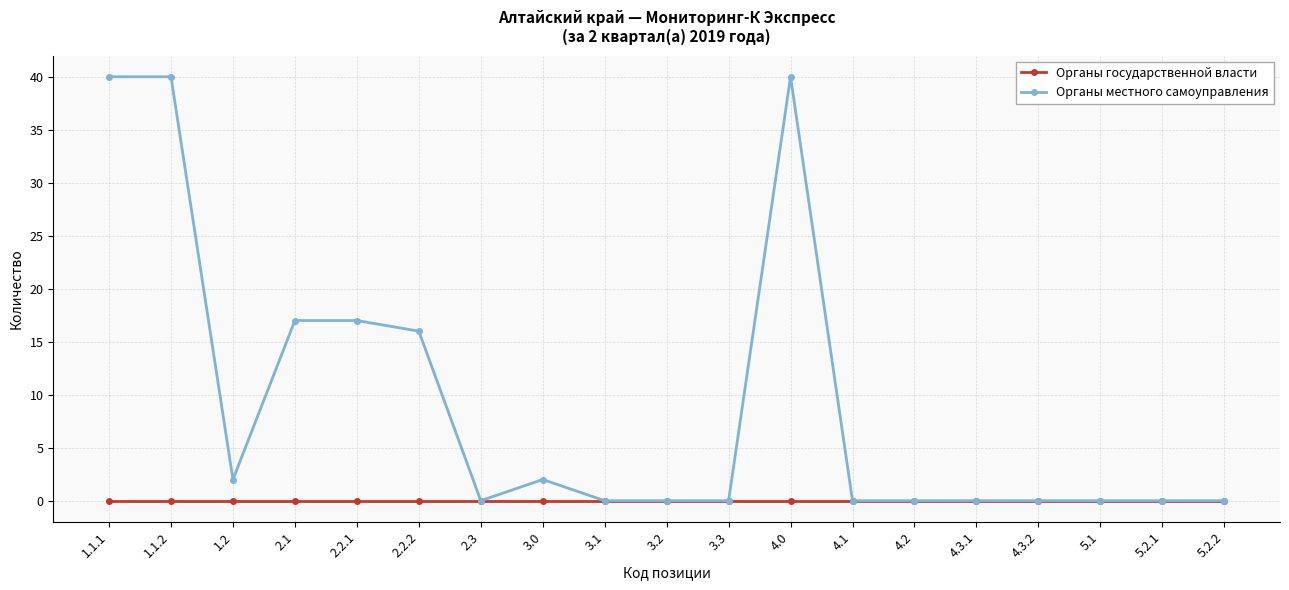

Reading left to right, transcribe all the data shown in this chart.

Органы государственной власти: 0	0	0	0	0	0	0	0	0	0	0	0	0	0	0	0	0	0	0
Органы местного самоуправления: 40	40	2	17	17	16	0	2	0	0	0	40	0	0	0	0	0	0	0